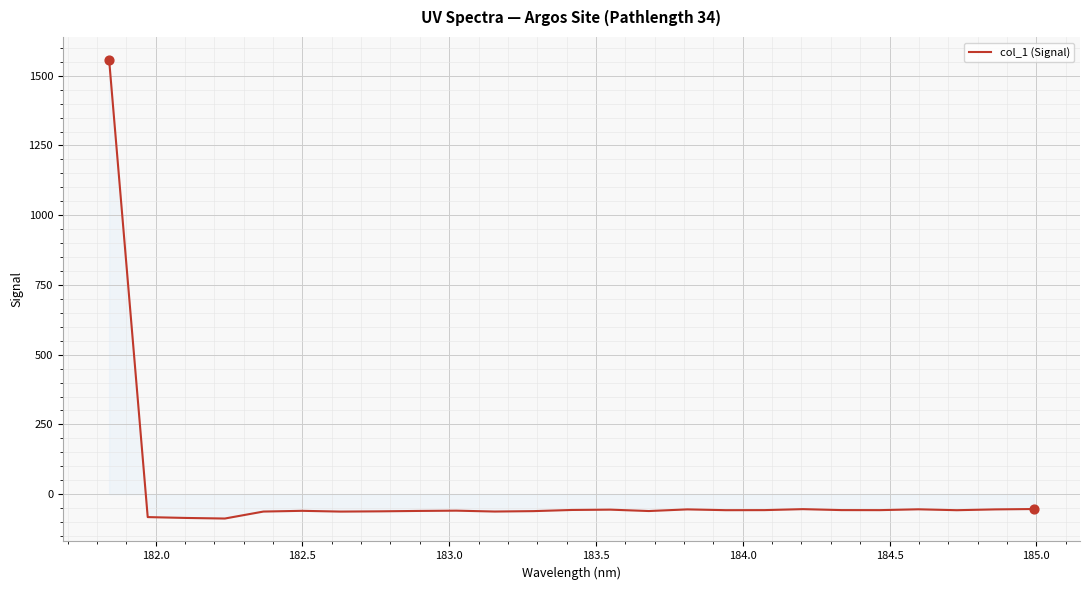

What is the difference between the maximum and minimum values?

1644.2